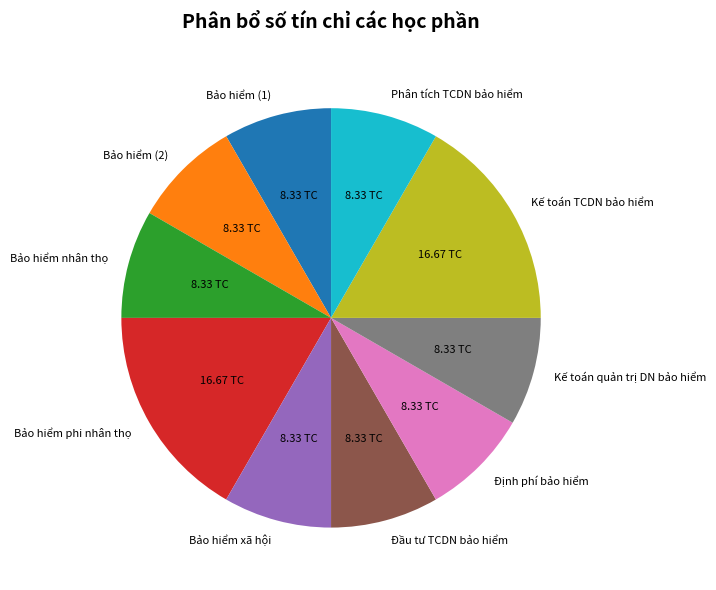

True or false: Kế toán quản trị DN bảo hiểm accounts for 21% of the total.

False